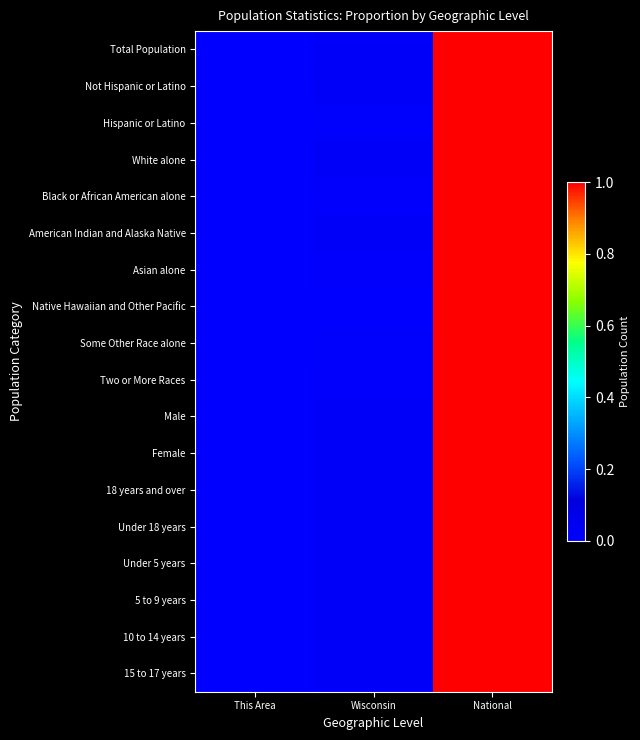

Which label corresponds to the smallest value in the chart?

This Area